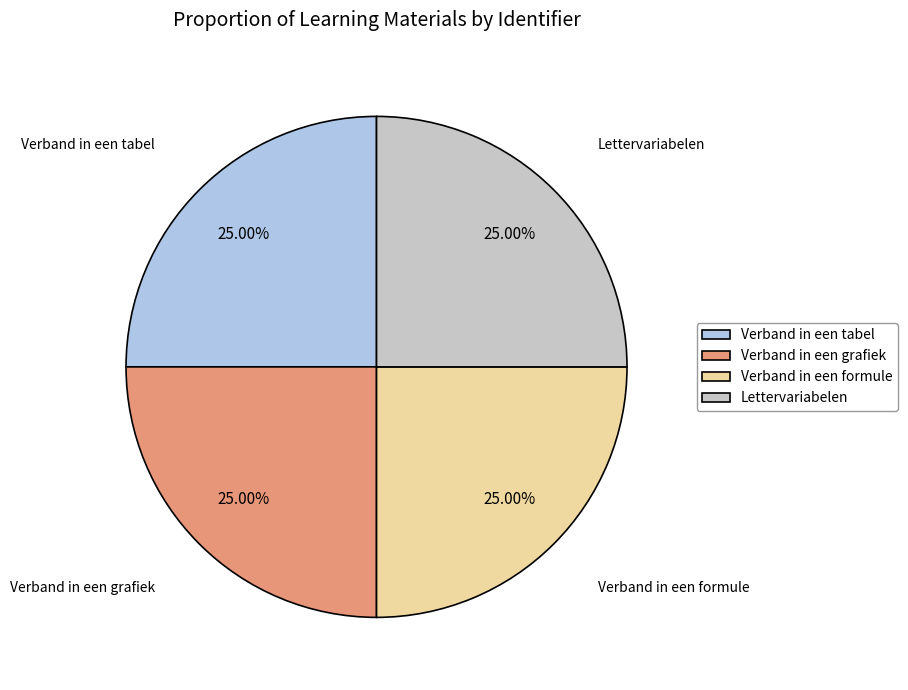

Approximately how many times larger is the value at Verband in een grafiek compared to Lettervariabelen?

1.0